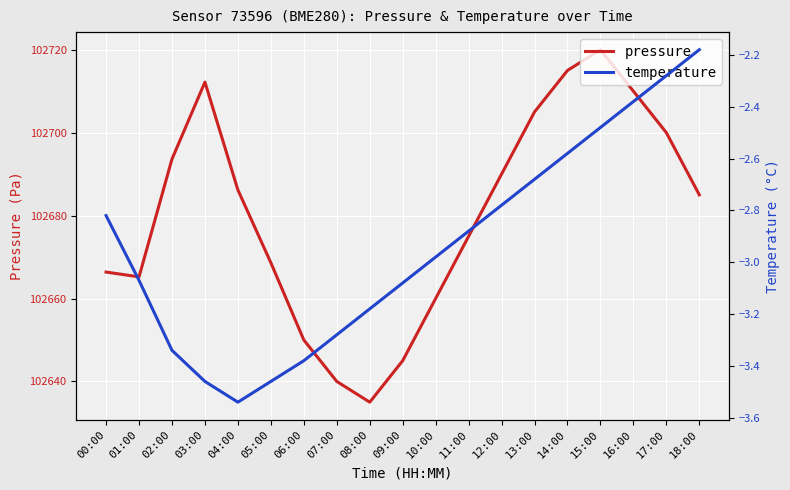

Which series changed the most between 03:00 and 18:00?

pressure